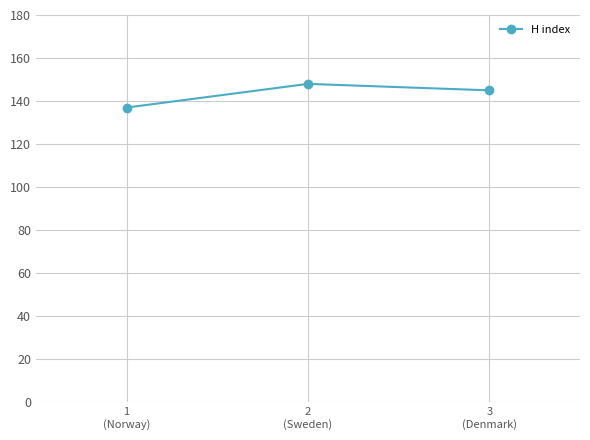

At which label does the data first exceed 145?

2
(Sweden)